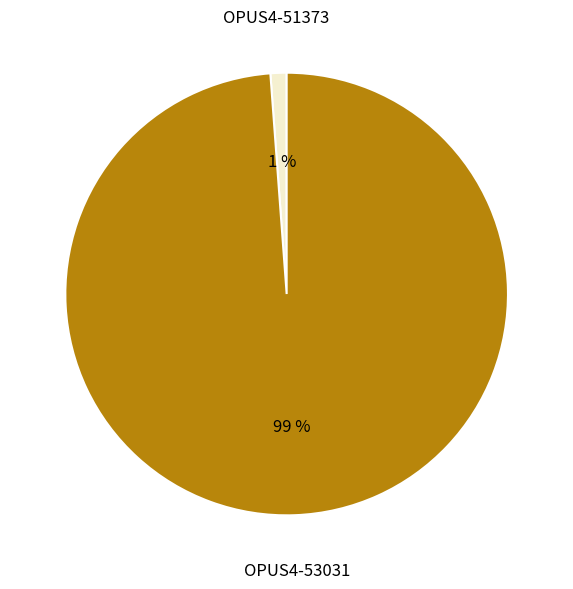

The OPUS4-51373 slice represents 10% of the pie. True or false?

False